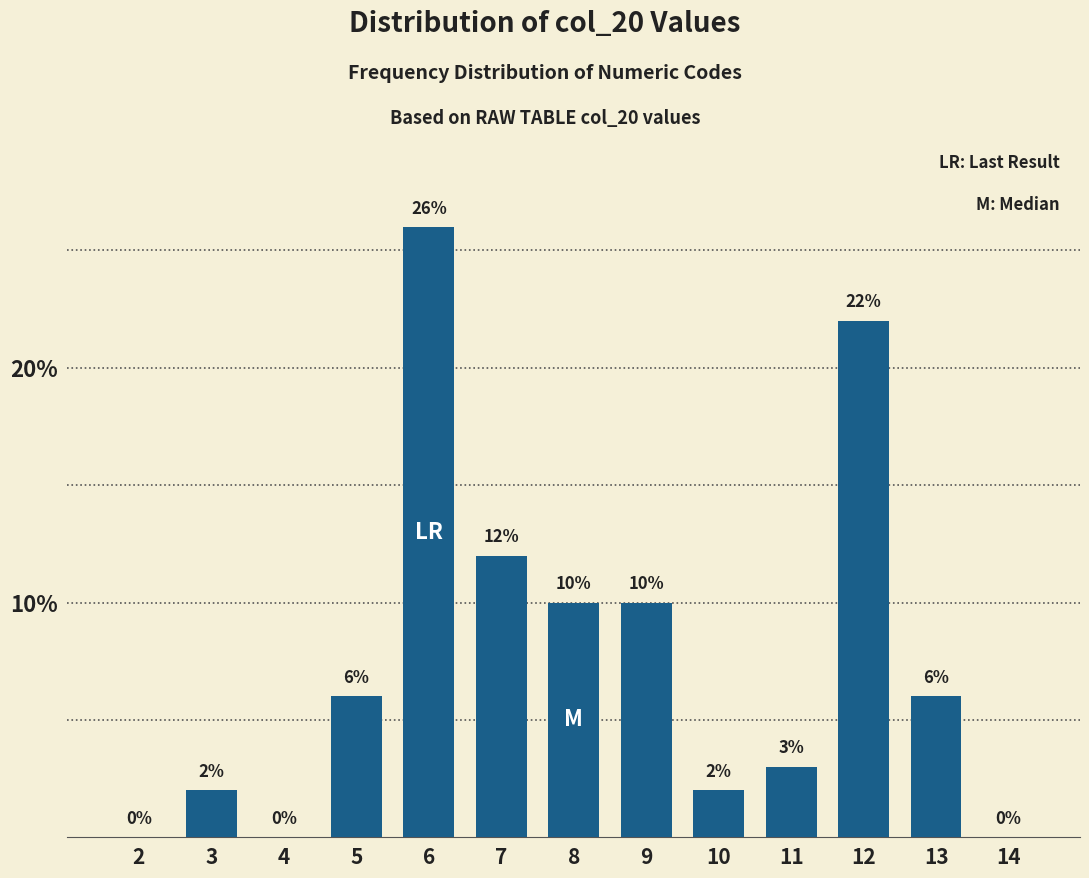

Reading right to left, list all the values displayed in this chart.

14=0	13=6	12=22	11=3	10=2	9=10	8=10	7=12	6=26	5=6	4=0	3=2	2=0